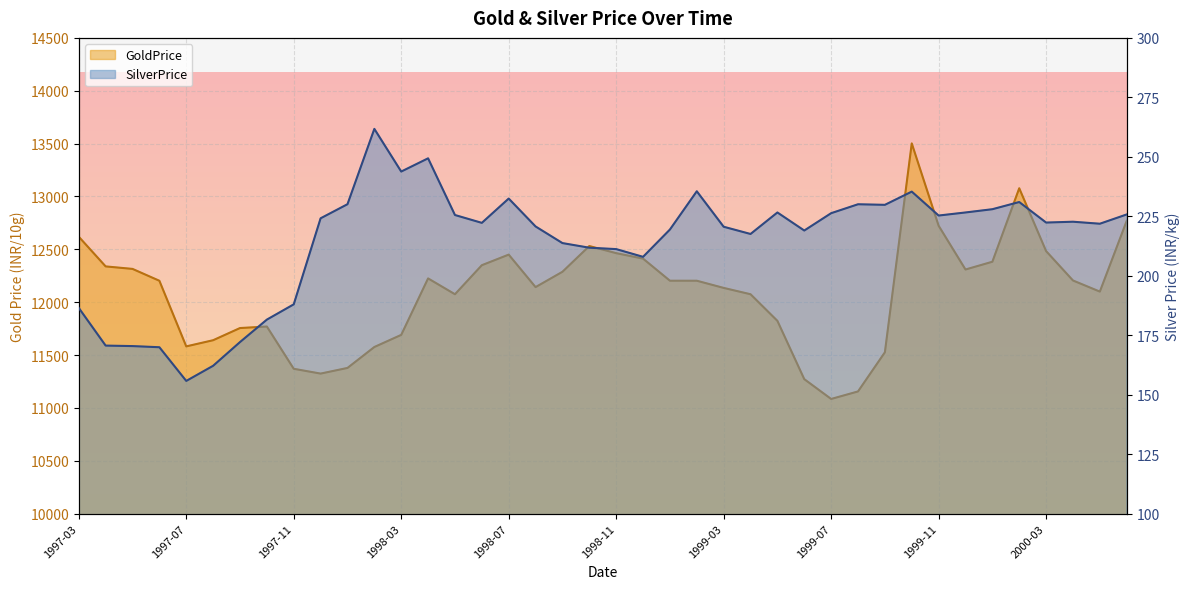

How many data points in SilverPrice are above 222?

21